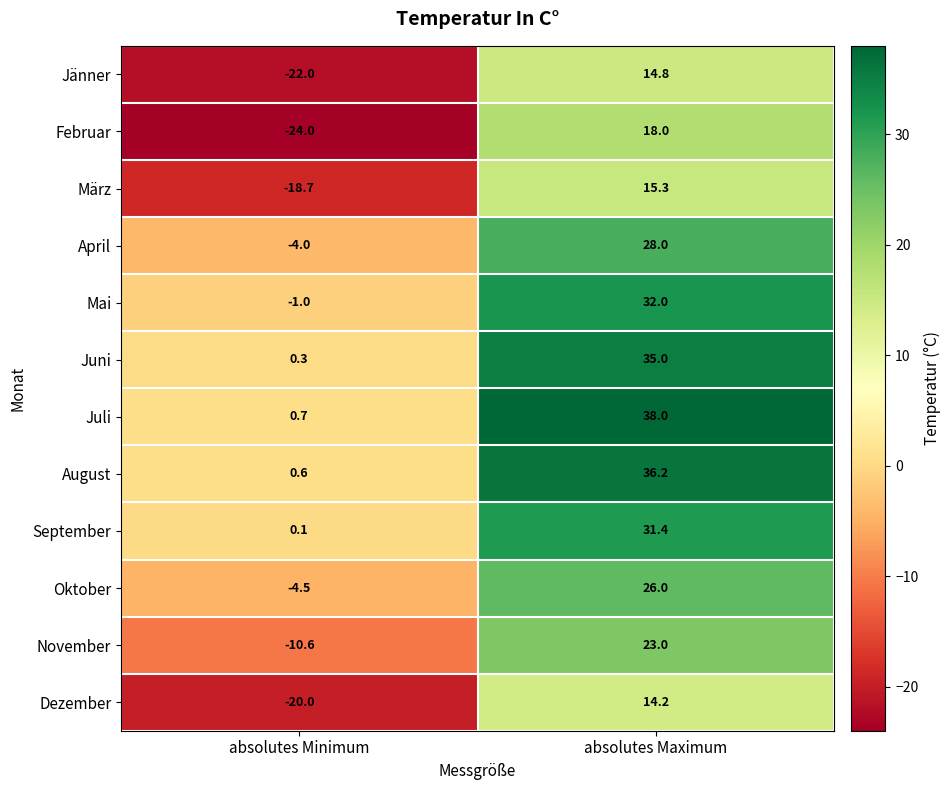

Reading left to right, extract all data points from this chart.

Jänner: -22.0	14.8
Februar: -24.0	18.0
März: -18.7	15.3
April: -4.0	28.0
Mai: -1.0	32.0
Juni: 0.3	35.0
Juli: 0.7	38.0
August: 0.6	36.2
September: 0.1	31.4
Oktober: -4.5	26.0
November: -10.6	23.0
Dezember: -20.0	14.2